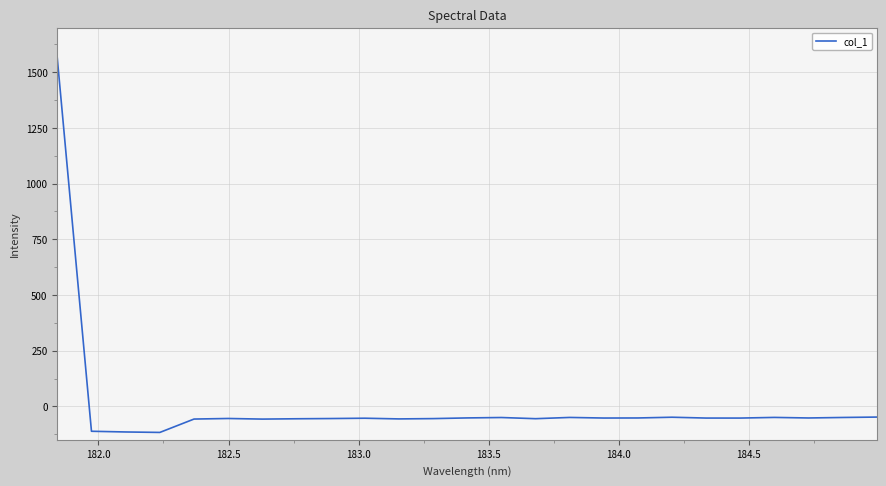

What is the maximum value shown in the chart?

1563.1